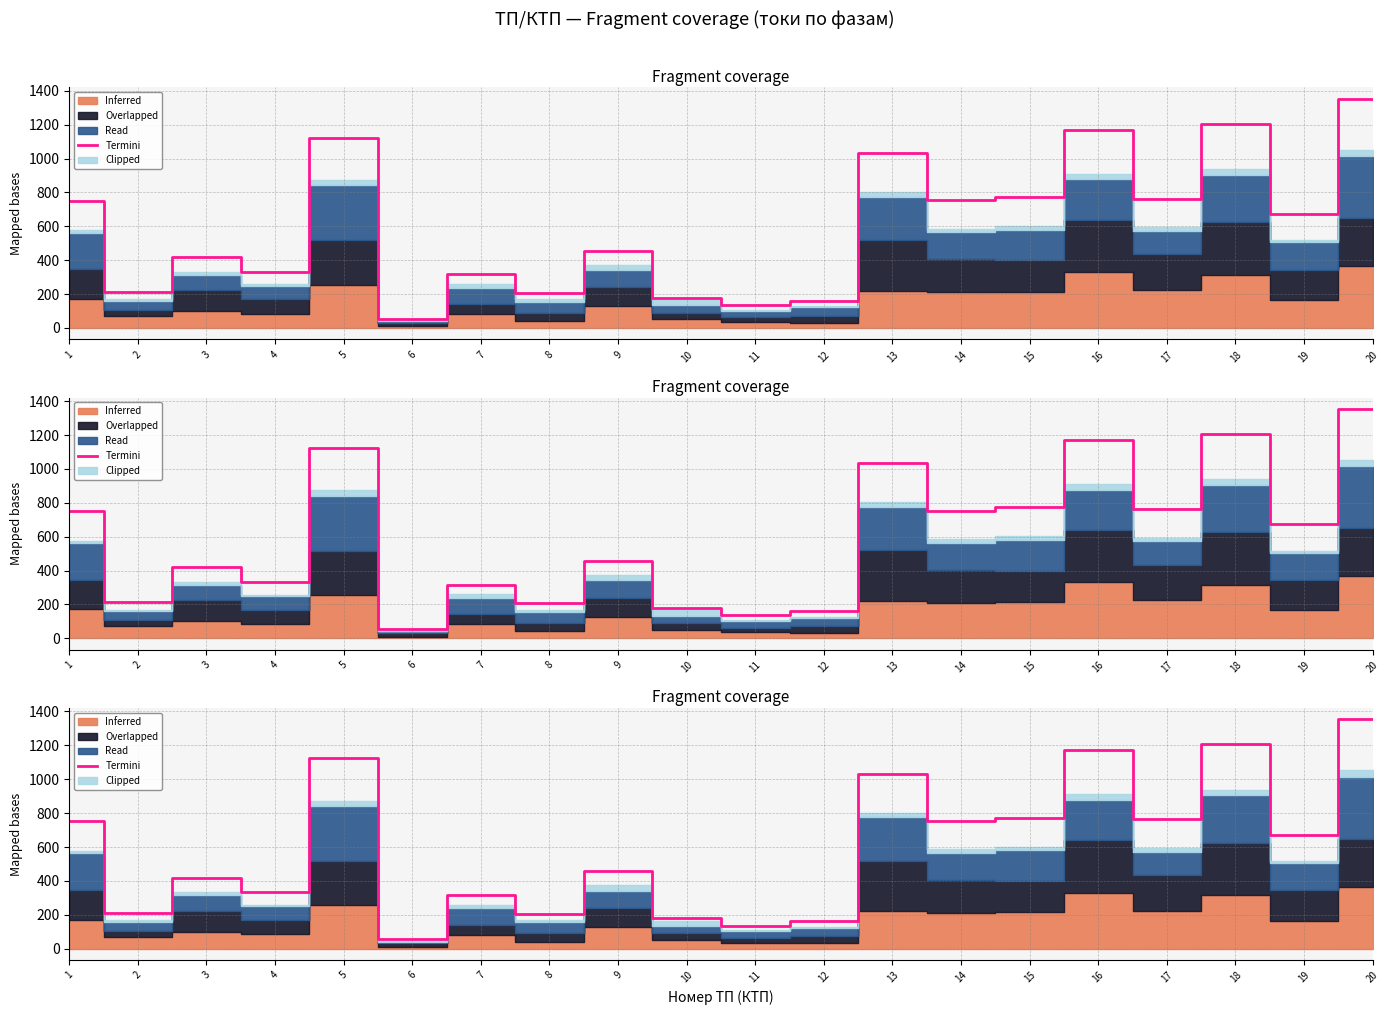

What is the sum of the values at 13 and 10?

1212.0